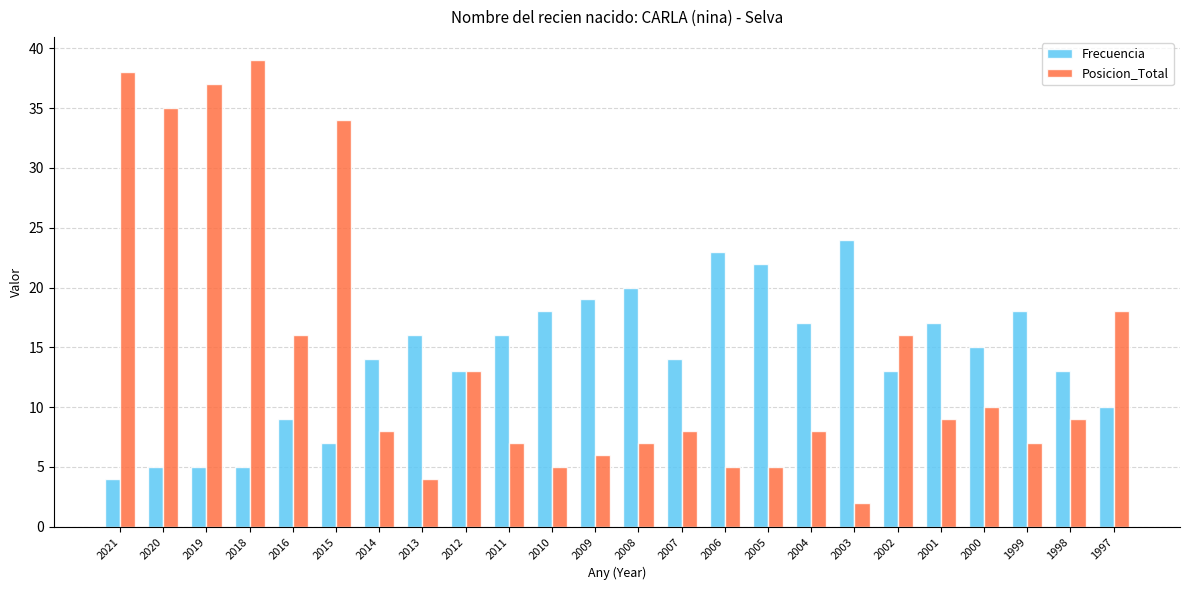

What is the total value across all series at 2000?

25